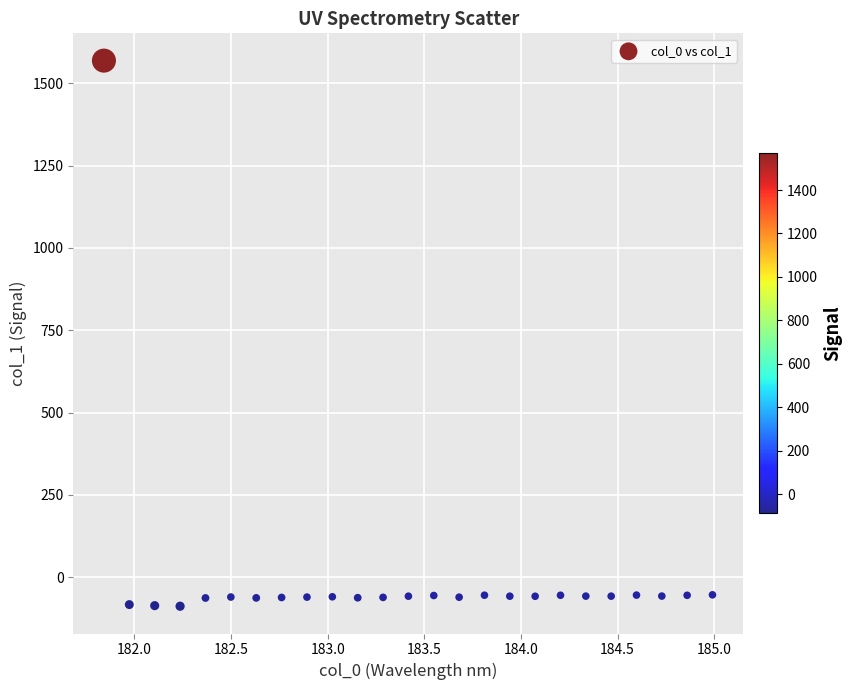

What is the range of X values (max minus min)?

3.1